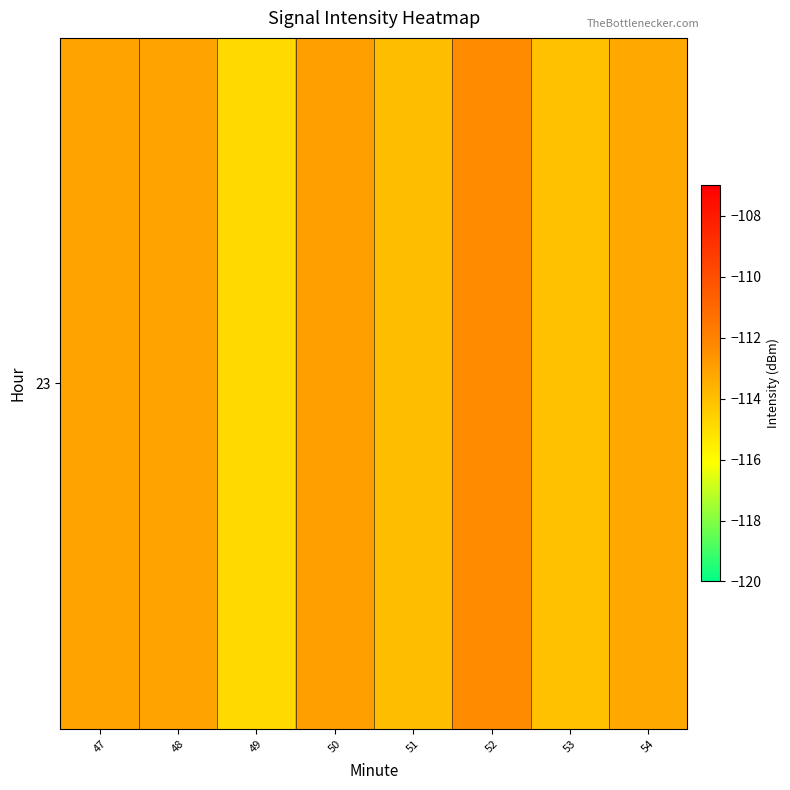

The value at 51 is -113.9. True or false?

True